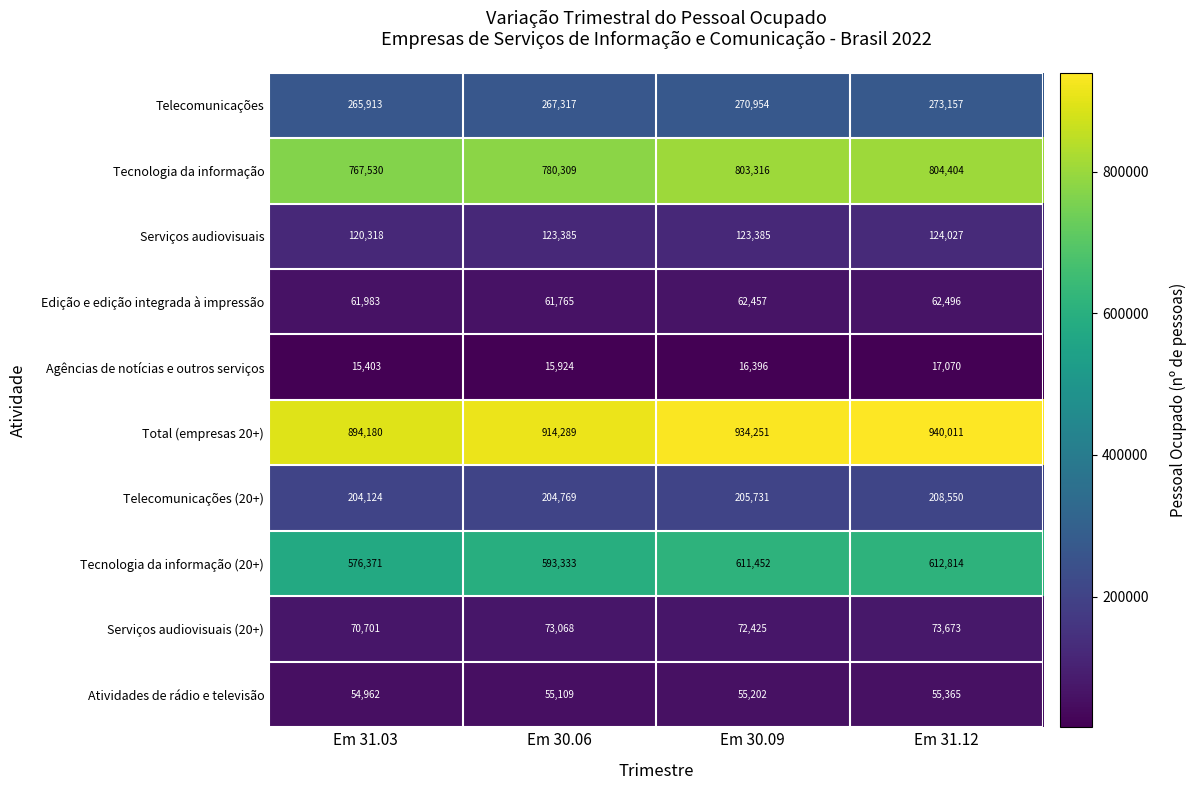

True or false: Tecnologia da informação (20+) has a value of 593333 at Em 30.06.

True